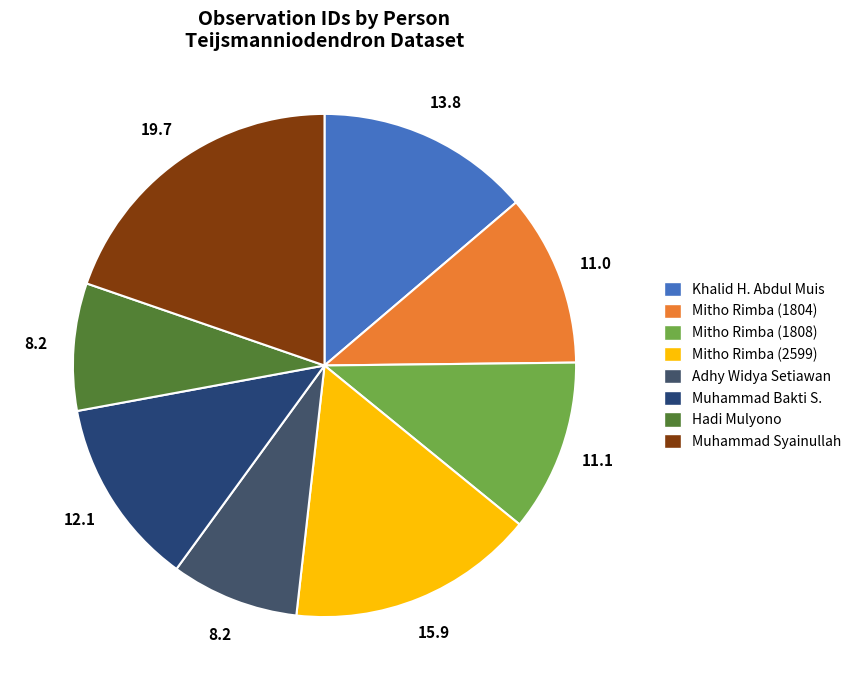

Count the number of slices in the pie.

8